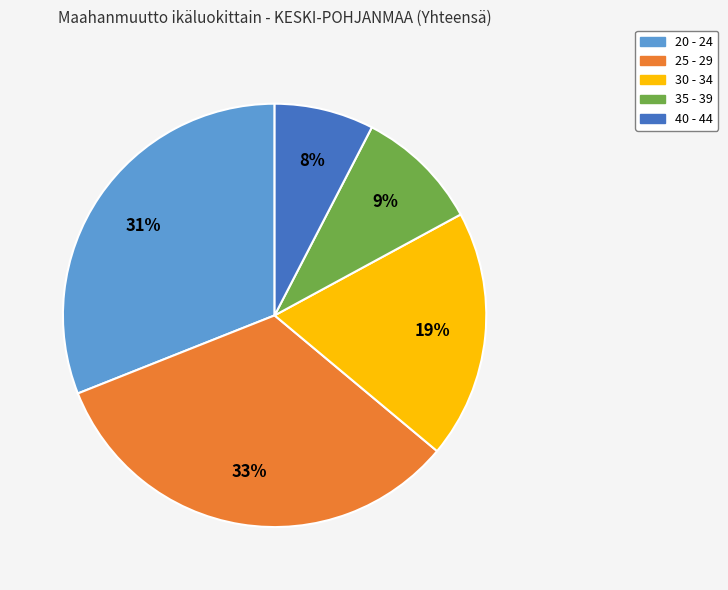

To the nearest percent, what percentage of the pie is 40 - 44?

8%